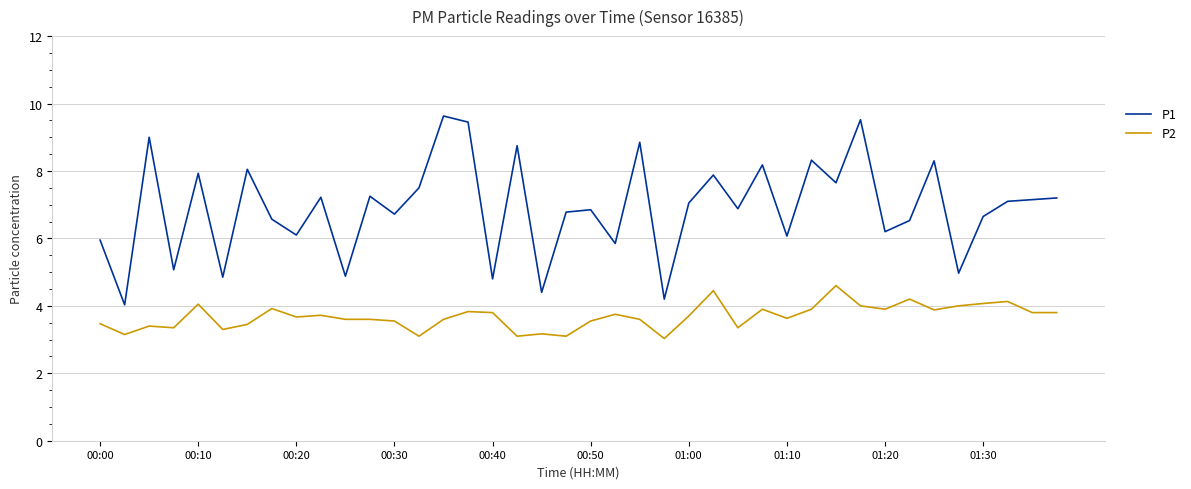

What is the difference between the maximum and minimum values in the P2 series?

1.6